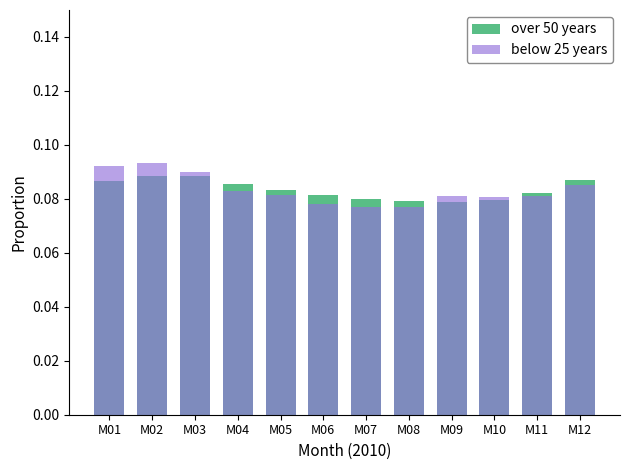

At M05, list the series in order from smallest to largest.

below 25 years, over 50 years